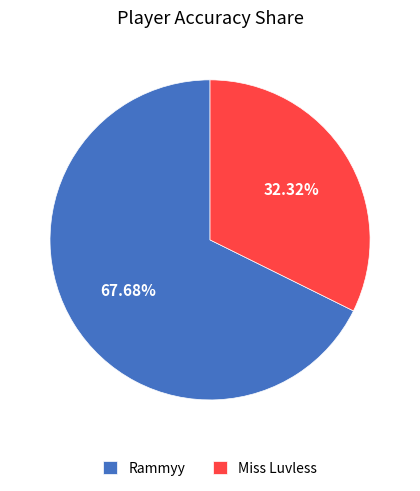

Is the sum of Rammyy and Miss Luvless greater than half?

Yes